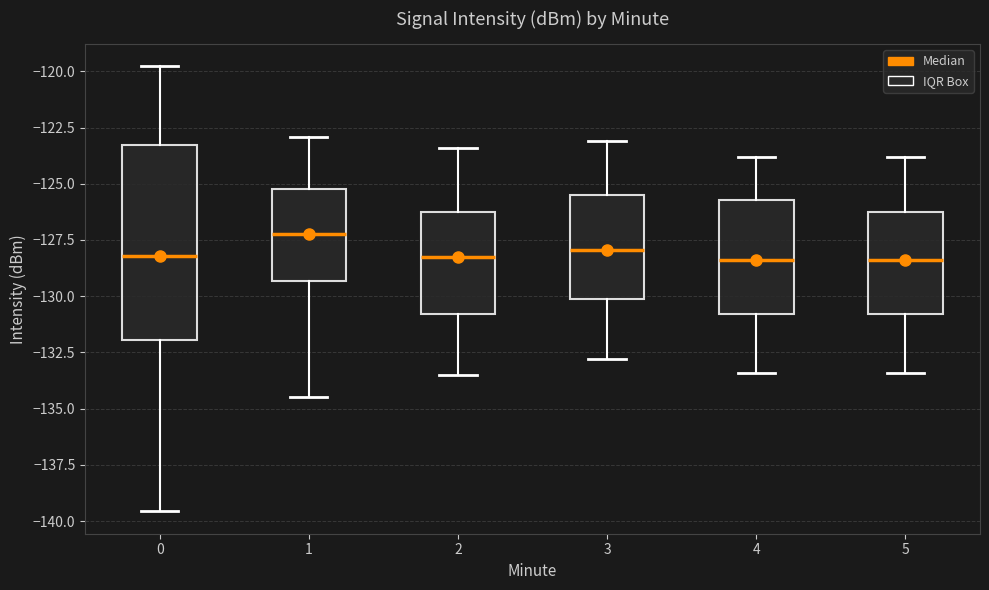

Where does the median line of the box at x = 3 sit on the y-axis? The values are not printed on the chart, so give them approximately, as read against the axis.

-128.0